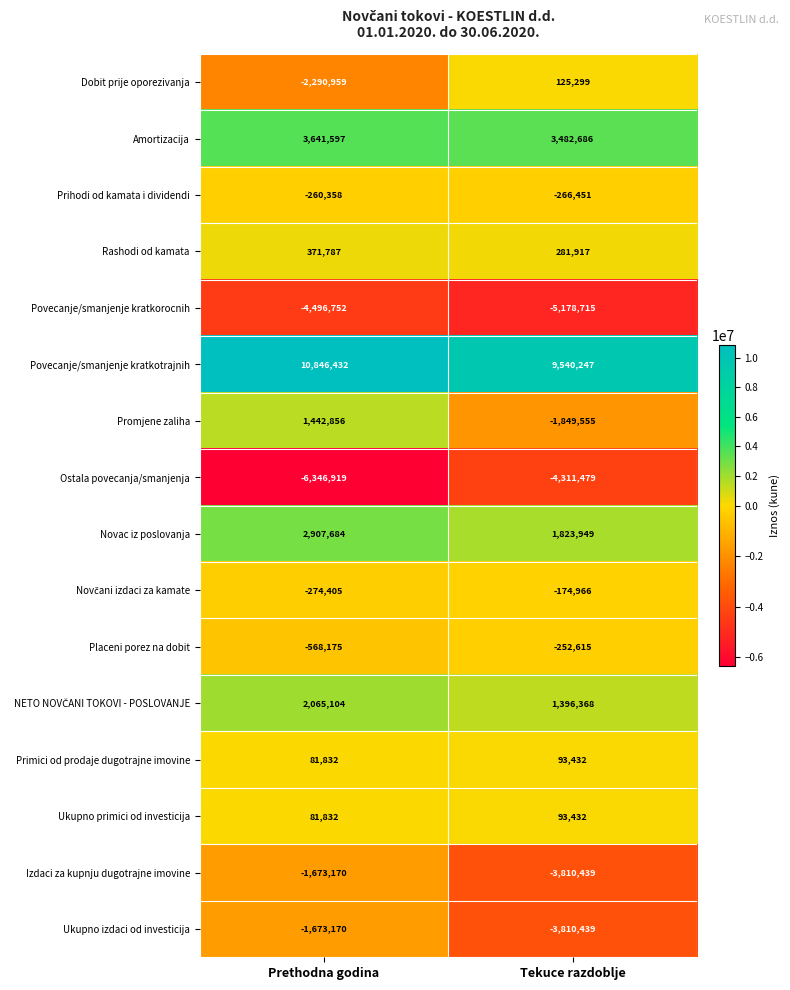

What is the difference between the highest and lowest values at Tekuce razdoblje?

14718962